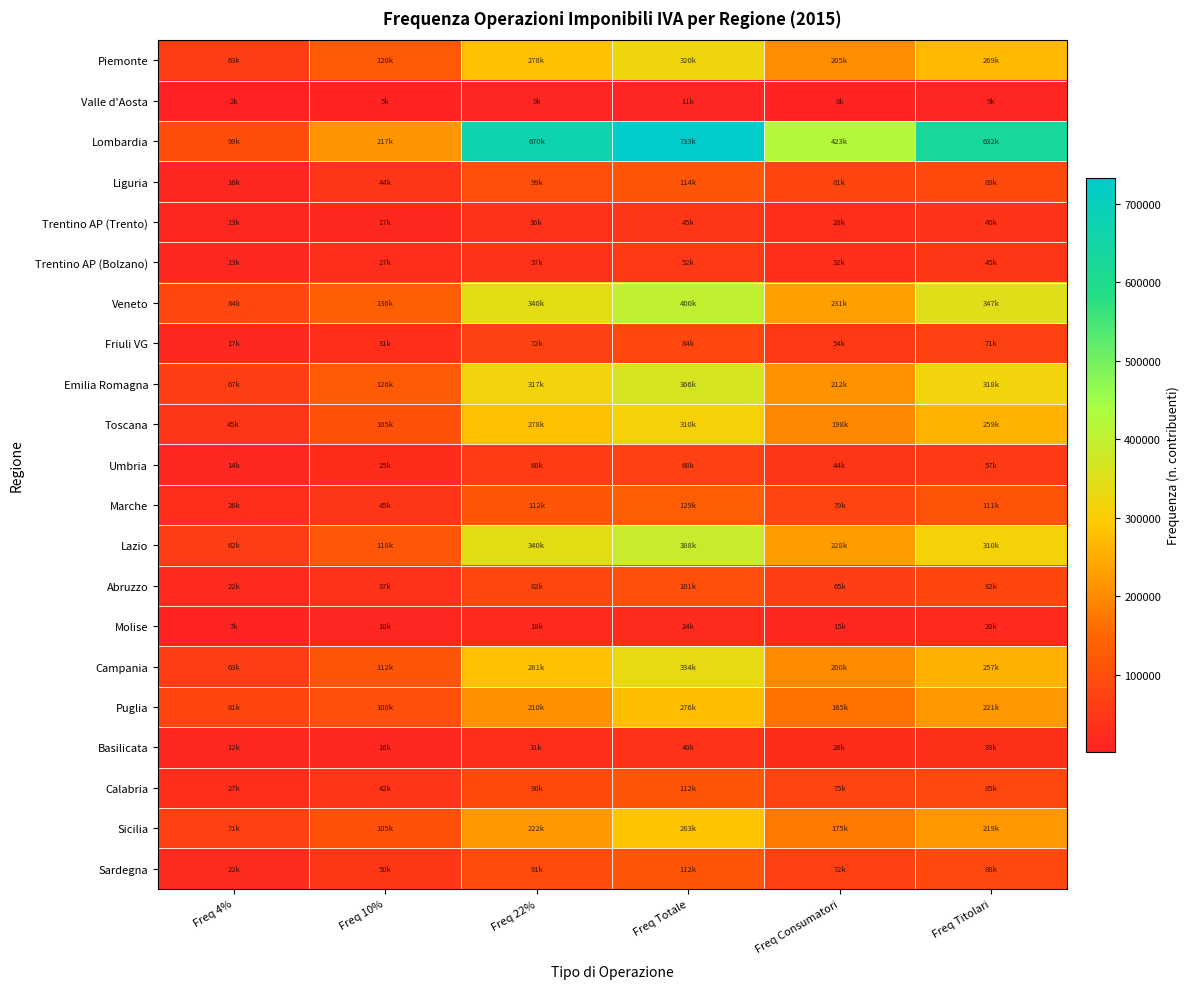

Reading left to right, extract all data points from this chart.

Piemonte: Freq 4%=63284	Freq 10%=120945	Freq 22%=278805	Freq Totale=320634	Freq Consumatori=205427	Freq Titolari=269088
Valle d'Aosta: Freq 4%=2276	Freq 10%=5677	Freq 22%=9569	Freq Totale=11567	Freq Consumatori=8889	Freq Titolari=9616
Lombardia: Freq 4%=99115	Freq 10%=217704	Freq 22%=670413	Freq Totale=733061	Freq Consumatori=423266	Freq Titolari=632377
Liguria: Freq 4%=16256	Freq 10%=44172	Freq 22%=99393	Freq Totale=114784	Freq Consumatori=81369	Freq Titolari=89575
Trentino AP (Trento): Freq 4%=13387	Freq 10%=17717	Freq 22%=36036	Freq Totale=45764	Freq Consumatori=28340	Freq Titolari=40704
Trentino AP (Bolzano): Freq 4%=13979	Freq 10%=27592	Freq 22%=37788	Freq Totale=52375	Freq Consumatori=32159	Freq Titolari=45475
Veneto: Freq 4%=84683	Freq 10%=136286	Freq 22%=340997	Freq Totale=400233	Freq Consumatori=231400	Freq Titolari=347646
Friuli VG: Freq 4%=17854	Freq 10%=31467	Freq 22%=72754	Freq Totale=84123	Freq Consumatori=54725	Freq Titolari=71572
Emilia Romagna: Freq 4%=67149	Freq 10%=126981	Freq 22%=317830	Freq Totale=366040	Freq Consumatori=212908	Freq Titolari=318281
Toscana: Freq 4%=45853	Freq 10%=105780	Freq 22%=278754	Freq Totale=310130	Freq Consumatori=198514	Freq Titolari=259522
Umbria: Freq 4%=14689	Freq 10%=25440	Freq 22%=60052	Freq Totale=68691	Freq Consumatori=44815	Freq Titolari=57750
Marche: Freq 4%=26762	Freq 10%=45803	Freq 22%=112643	Freq Totale=129718	Freq Consumatori=79895	Freq Titolari=111055
Lazio: Freq 4%=62805	Freq 10%=118143	Freq 22%=340744	Freq Totale=388117	Freq Consumatori=228788	Freq Titolari=310943
Abruzzo: Freq 4%=22120	Freq 10%=37216	Freq 22%=82921	Freq Totale=101759	Freq Consumatori=65155	Freq Titolari=82160
Molise: Freq 4%=7480	Freq 10%=10756	Freq 22%=18424	Freq Totale=24864	Freq Consumatori=15814	Freq Titolari=20216
Campania: Freq 4%=63238	Freq 10%=112786	Freq 22%=281937	Freq Totale=334765	Freq Consumatori=200773	Freq Titolari=257432
Puglia: Freq 4%=81944	Freq 10%=100619	Freq 22%=210770	Freq Totale=276094	Freq Consumatori=165640	Freq Titolari=221751
Basilicata: Freq 4%=12307	Freq 10%=16497	Freq 22%=31551	Freq Totale=40864	Freq Consumatori=26084	Freq Titolari=33834
Calabria: Freq 4%=27709	Freq 10%=42772	Freq 22%=90769	Freq Totale=112558	Freq Consumatori=75354	Freq Titolari=85124
Sicilia: Freq 4%=71699	Freq 10%=105364	Freq 22%=222264	Freq Totale=283406	Freq Consumatori=175964	Freq Titolari=219534
Sardegna: Freq 4%=22765	Freq 10%=50654	Freq 22%=91369	Freq Totale=112710	Freq Consumatori=72084	Freq Titolari=88707